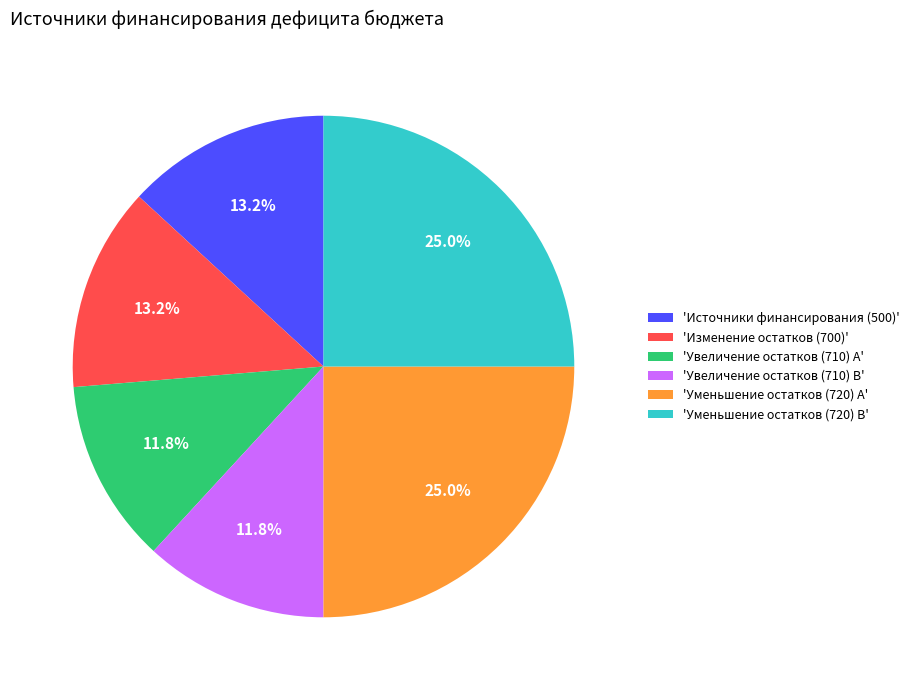

How many slices are in this pie chart?

6